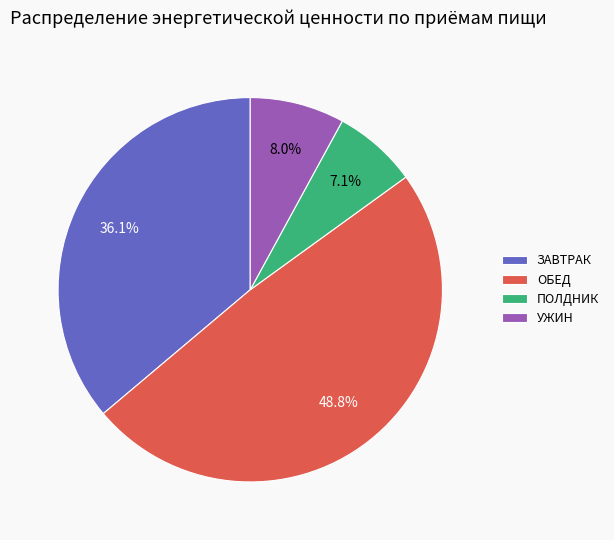

Approximately how many times larger is the value at УЖИН compared to ЗАВТРАК?

0.2